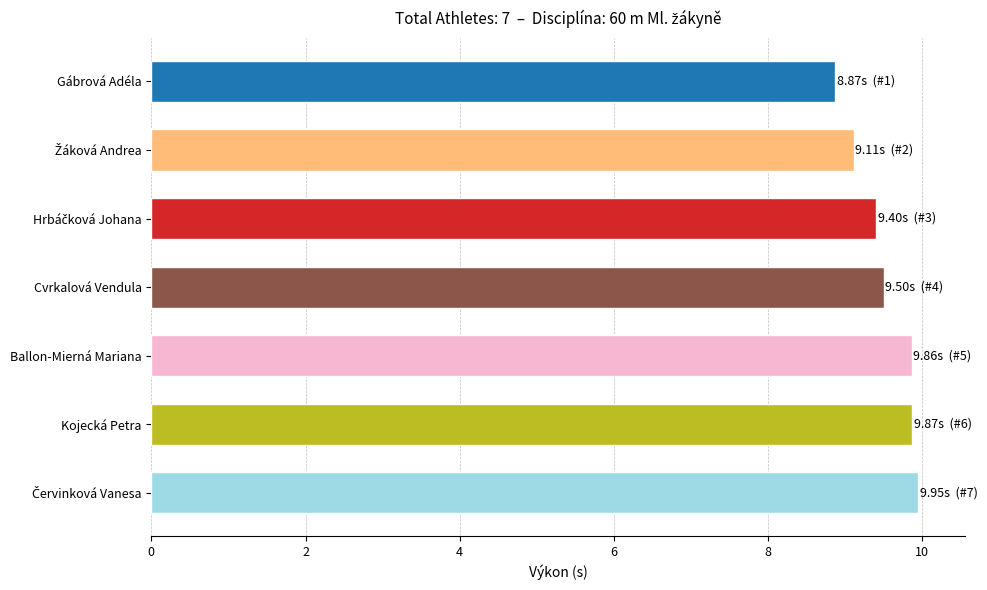

What value does the data have at Gábrová Adéla?

8.9